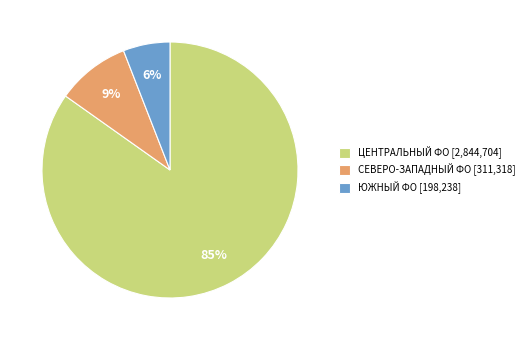

Which category has the smallest portion of the pie?

ЮЖНЫЙ ФО [198,238]